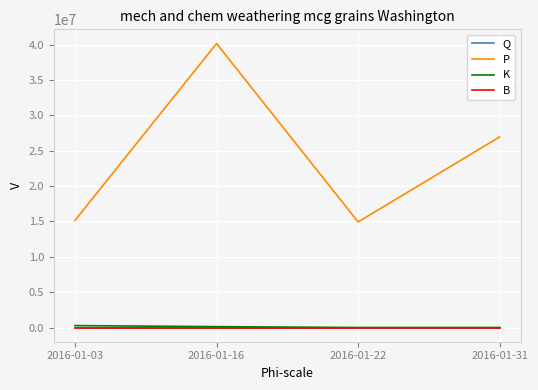

What is the lowest value of the K series?

542.6